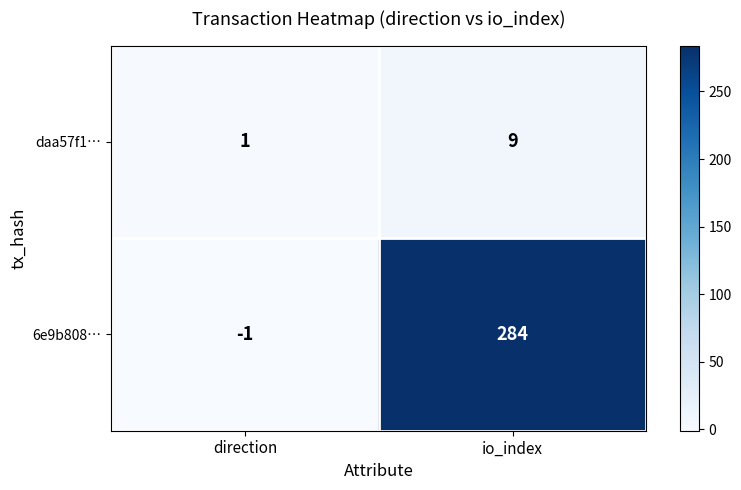

At which label is 6e9b808… closest to 141?

direction